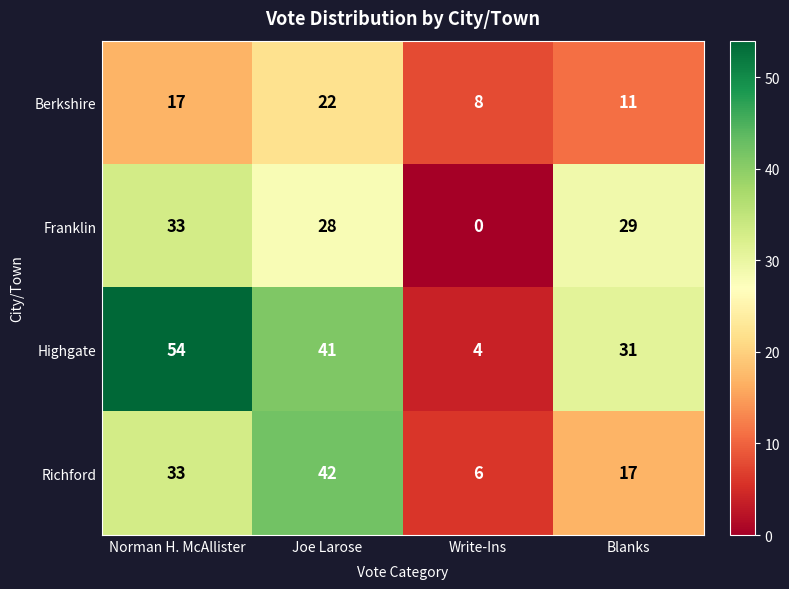

At how many categories does at least one series exceed 39?

2